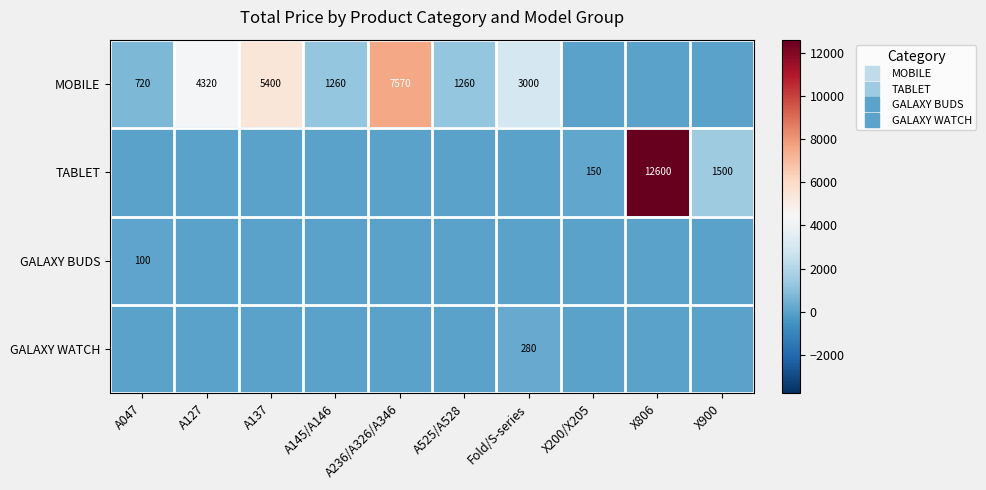

What is the sum of the TABLET values at X200/X205 and Fold/S-series?

150